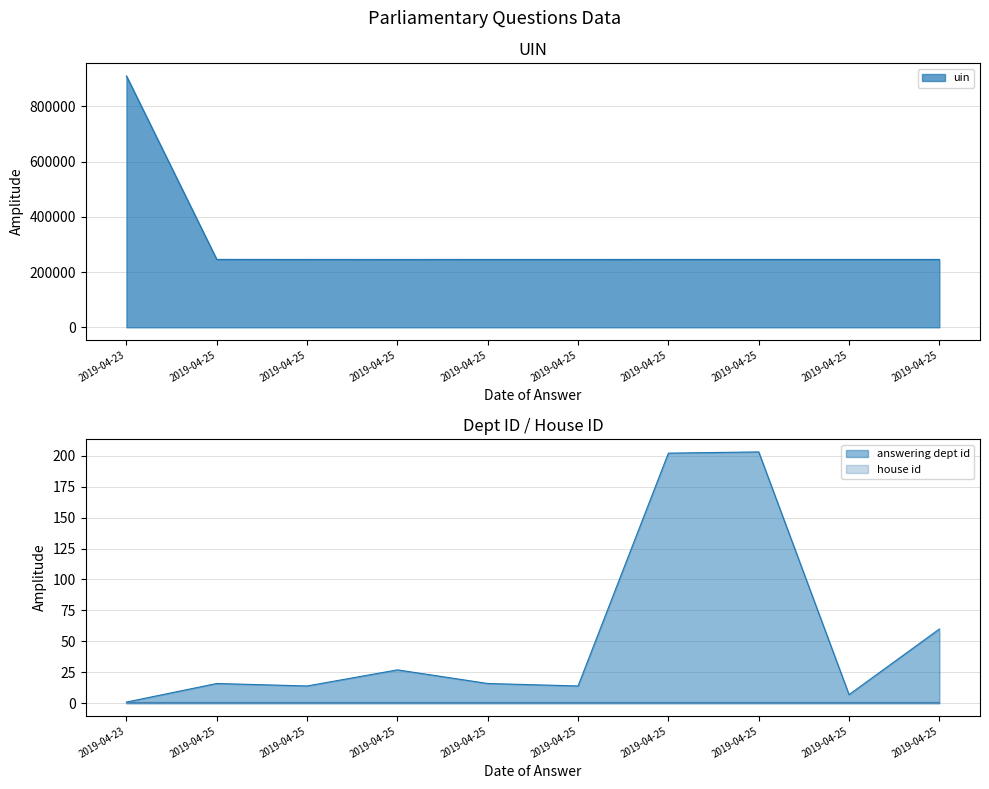

How many data points does each series have?

10